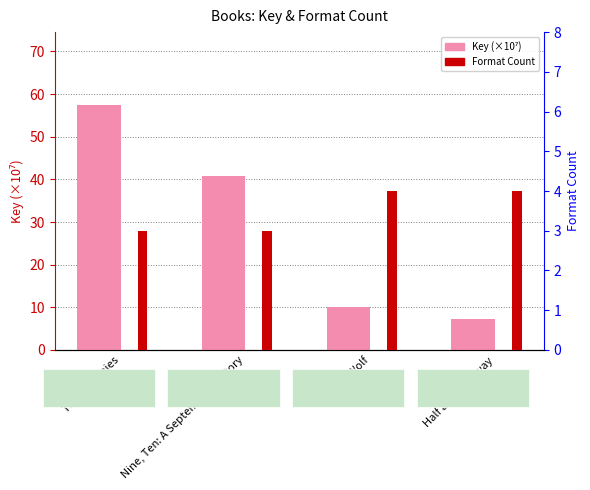

What is the difference between the Format Count values at Nine, Ten: A September 11 Story and Old Wolf?

1.0